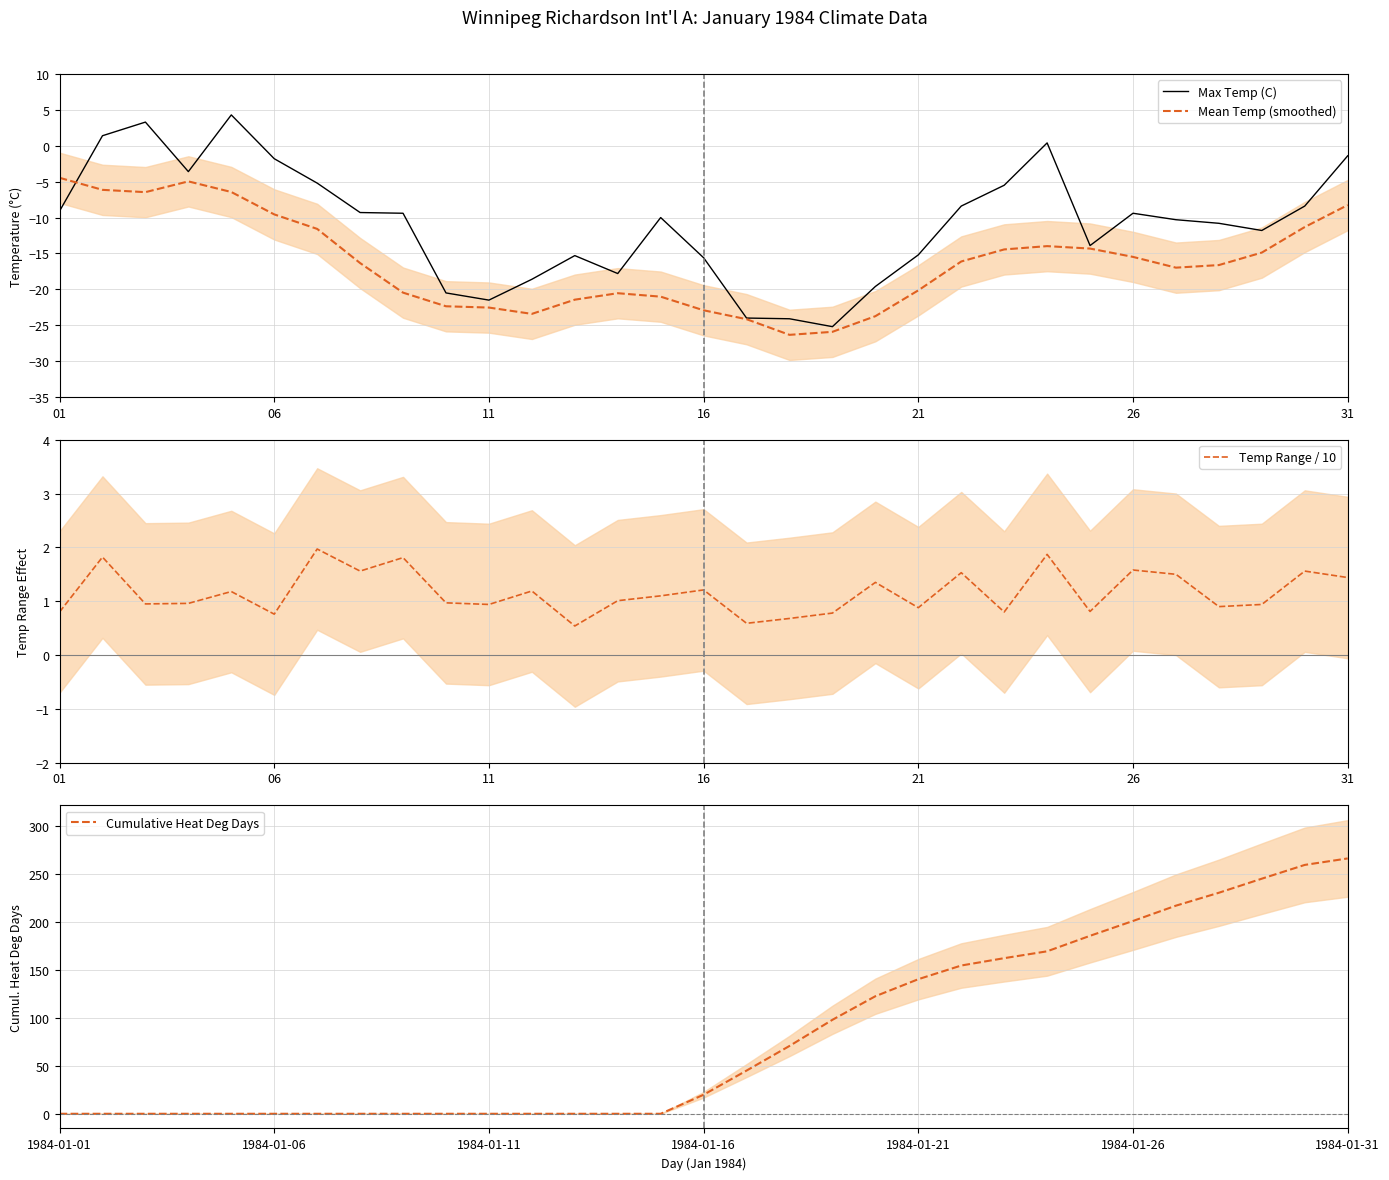

The value of Max Temp (C) at 16 is -15.6. True or false?

True